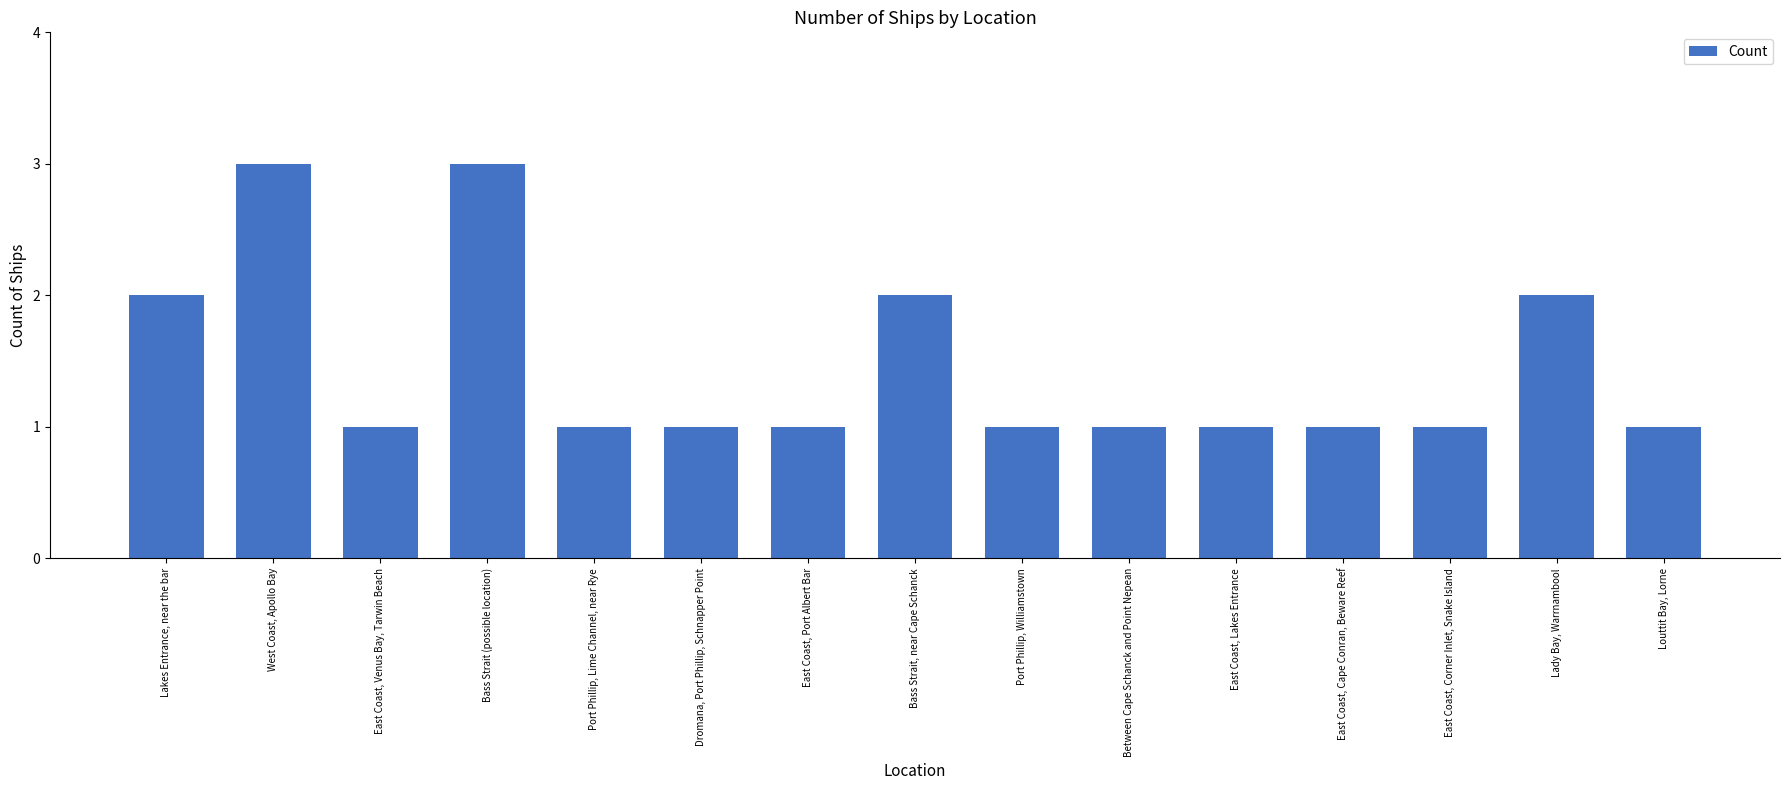

The value at East Coast, Lakes Entrance is 0. True or false?

False